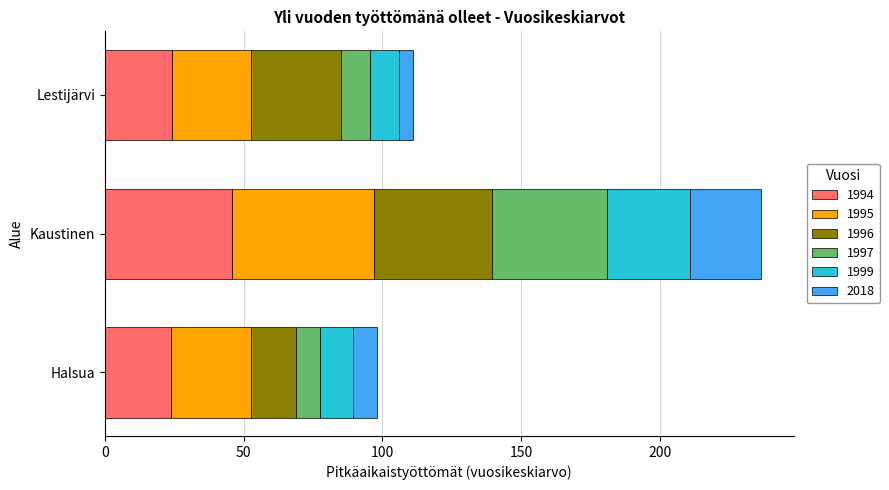

What is the maximum value for 1994?

45.8